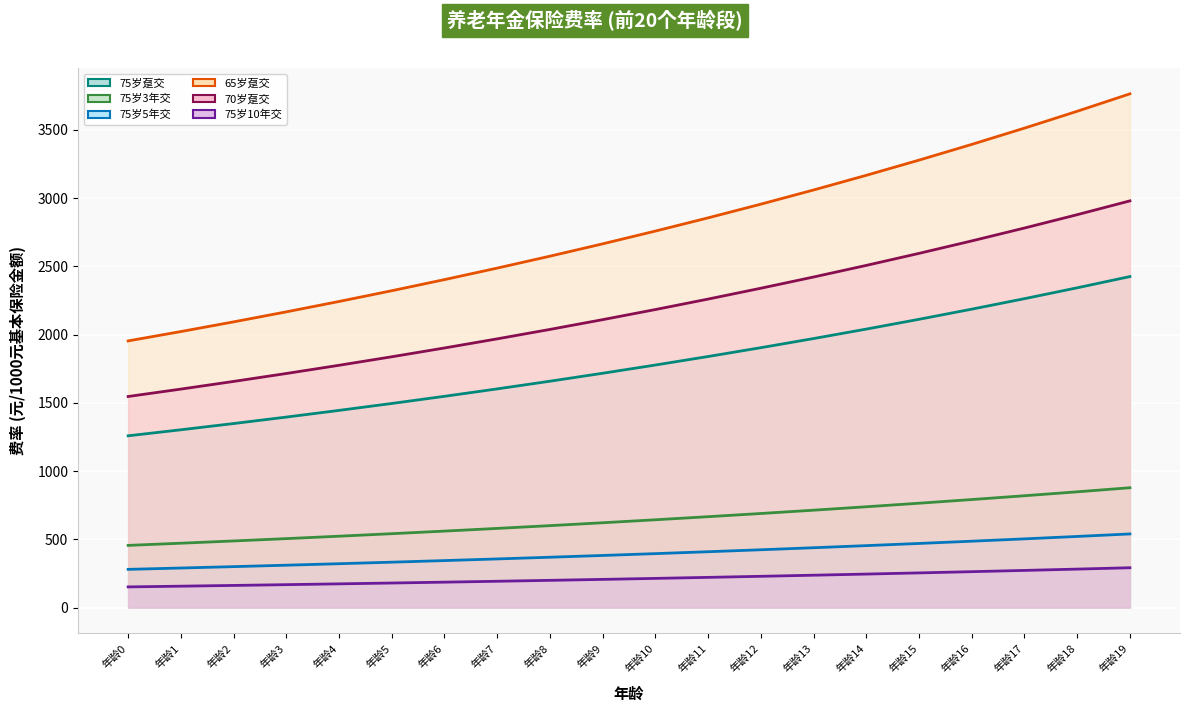

True or false: 70岁趸交 (线) has more than 2 points higher than both neighbors.

False